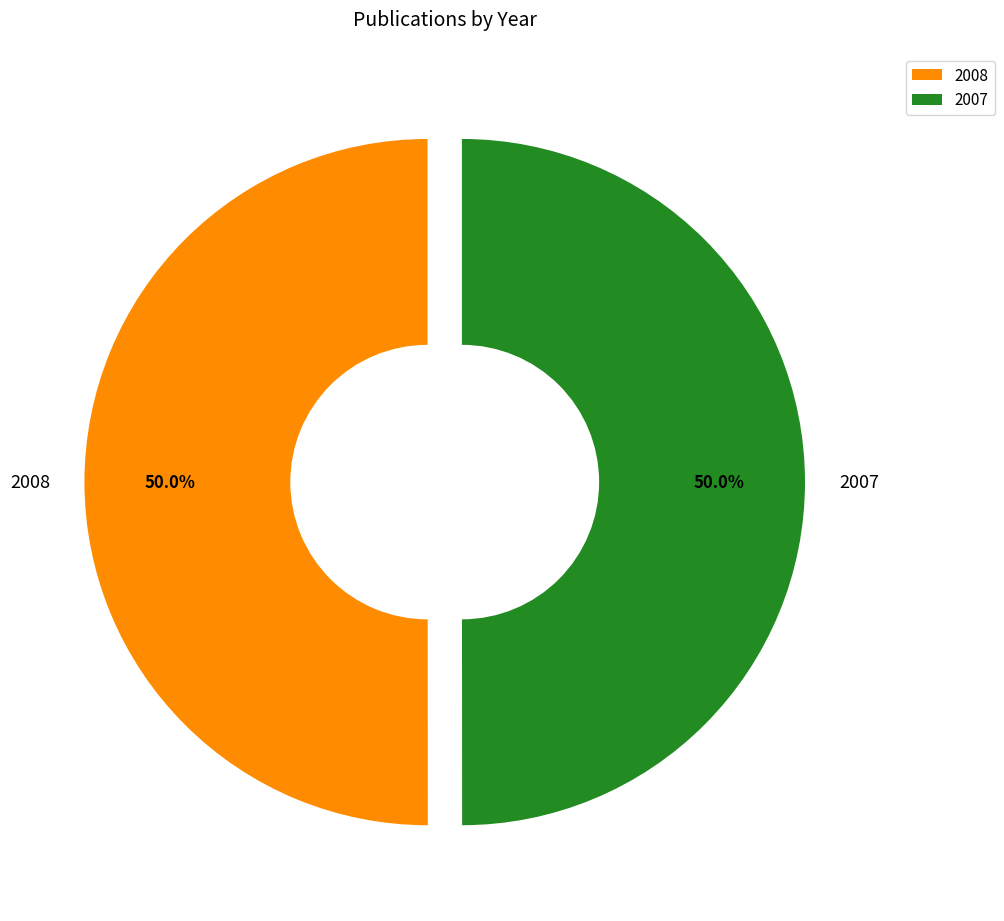

What is the ratio of the value at 2007 to the value at 2008?

1.0